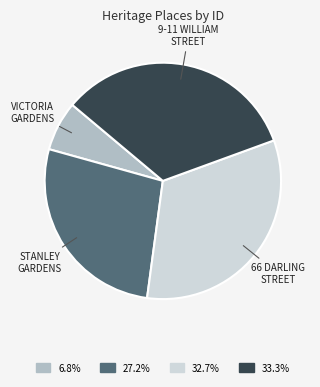

Does 6.8% account for over 50% of the chart?

No